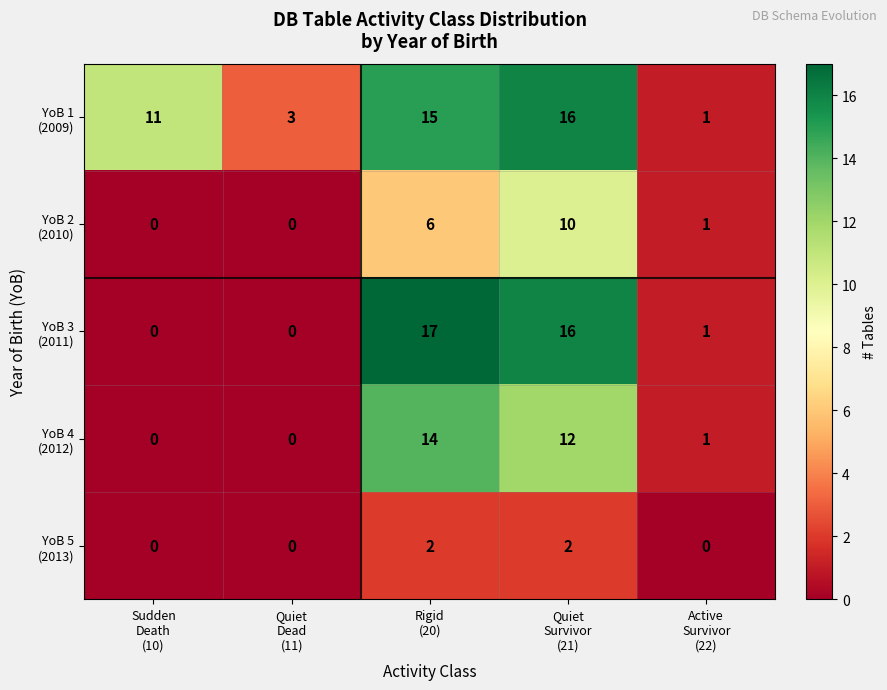

What is the total value across all series at Sudden
Death
(10)?

11